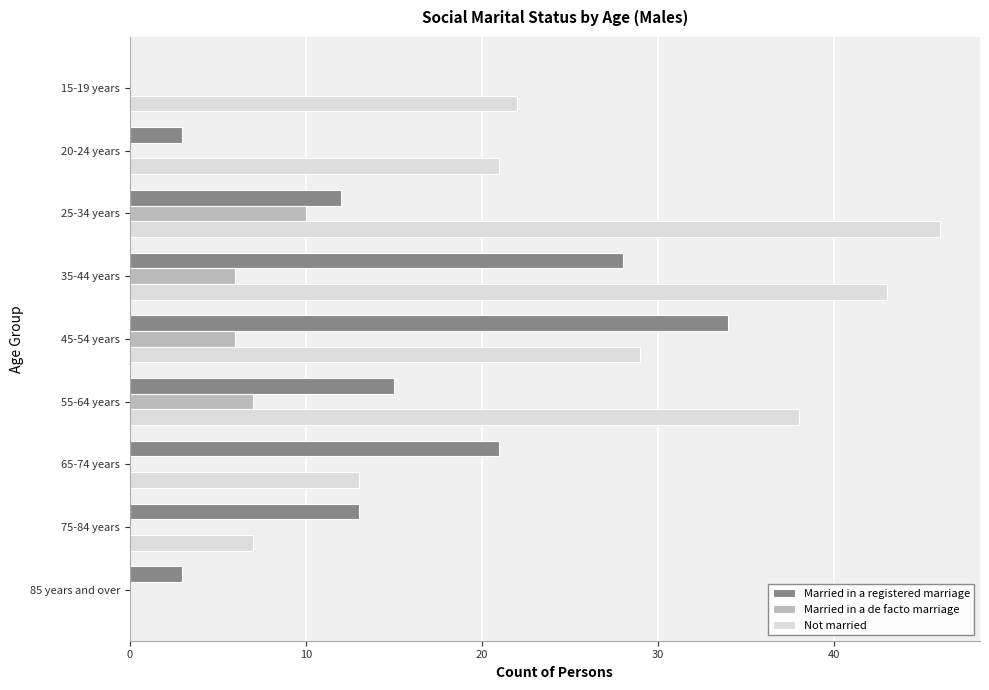

Which series has the largest total across all categories?

Not married